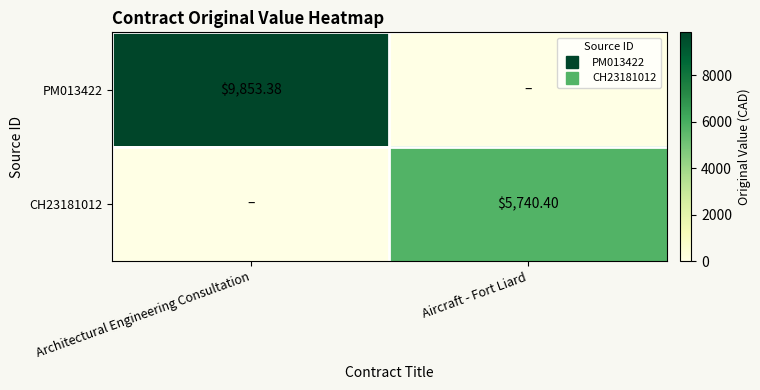

The PM013422 series shows 2555.0 at Architectural Engineering Consultation. True or false?

False